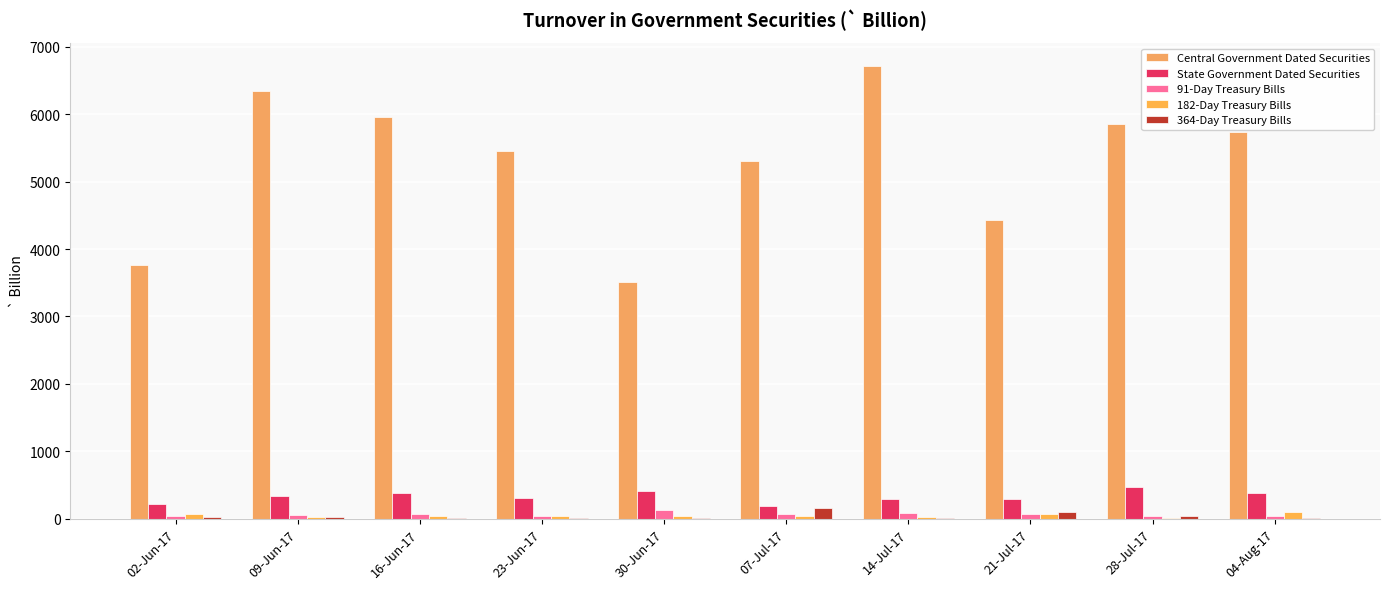

What is the difference between the maximum and minimum values in the 91-Day Treasury Bills series?

94.6